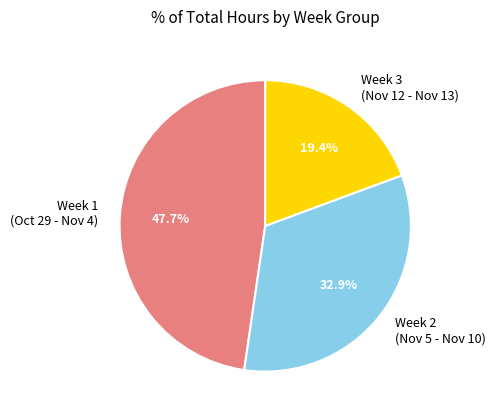

Does Week 1 (Oct 29 - Nov 4) account for over 50% of the chart?

No